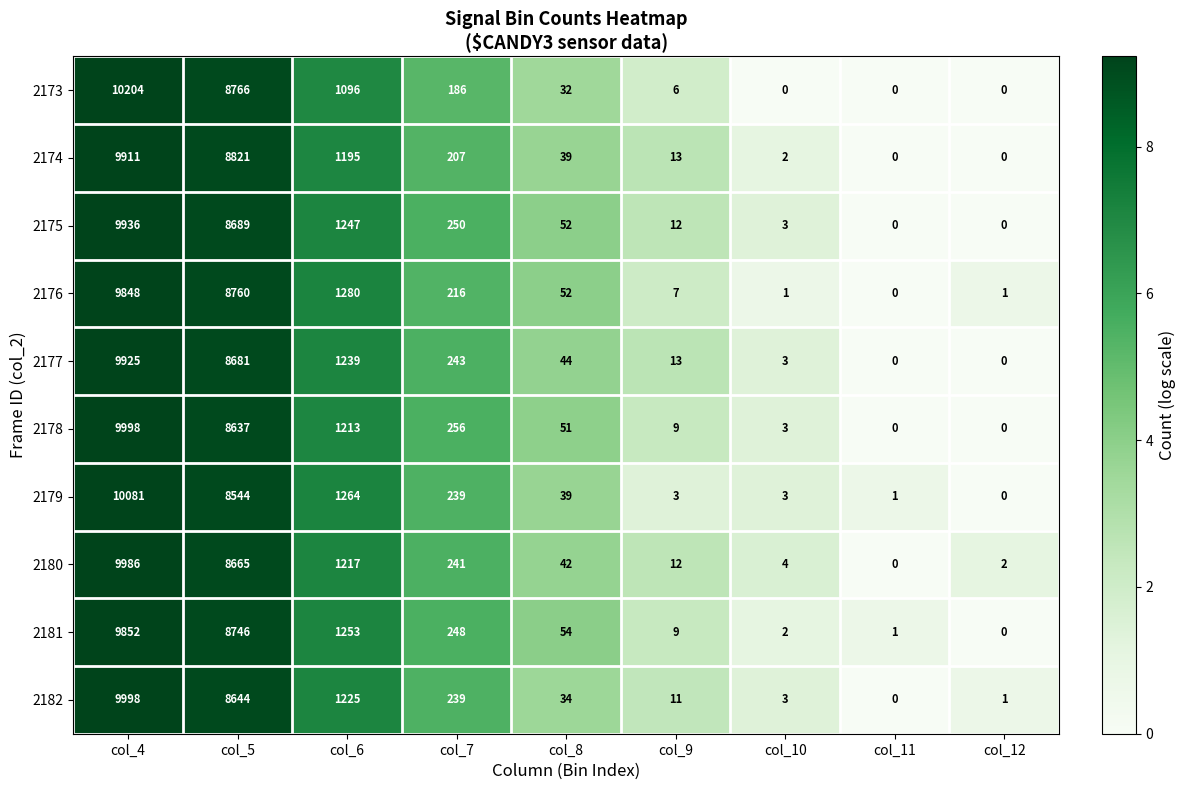

What is the difference between the 2178 values at col_6 and col_5?

7424